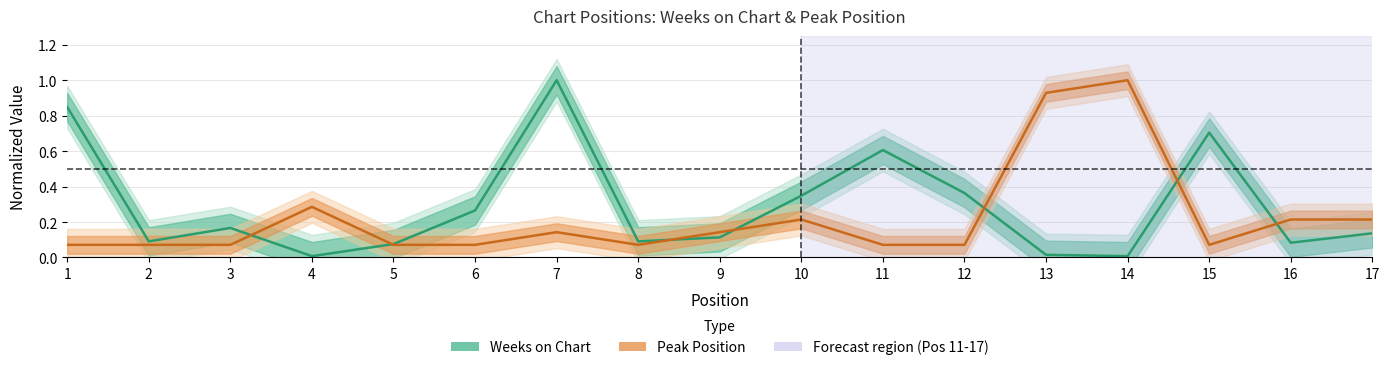

Which series has the largest total across all categories?

Weeks on Chart